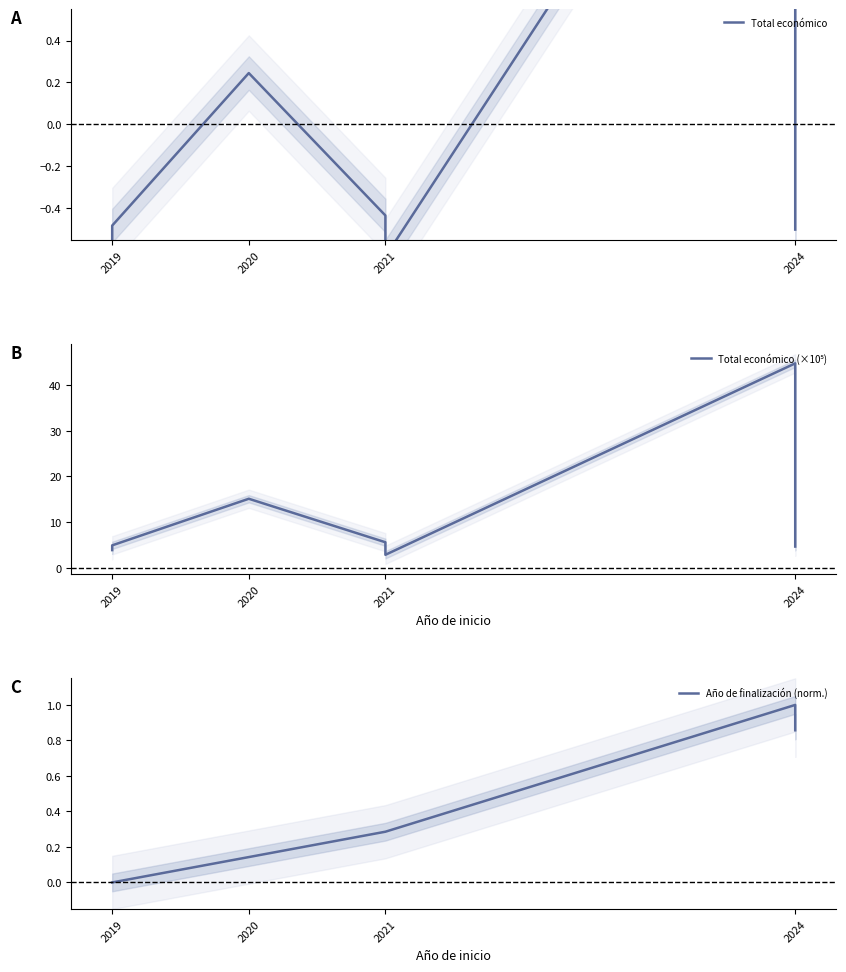

What is the approximate value of Año de finalización (norm.) at 2024?

1.0